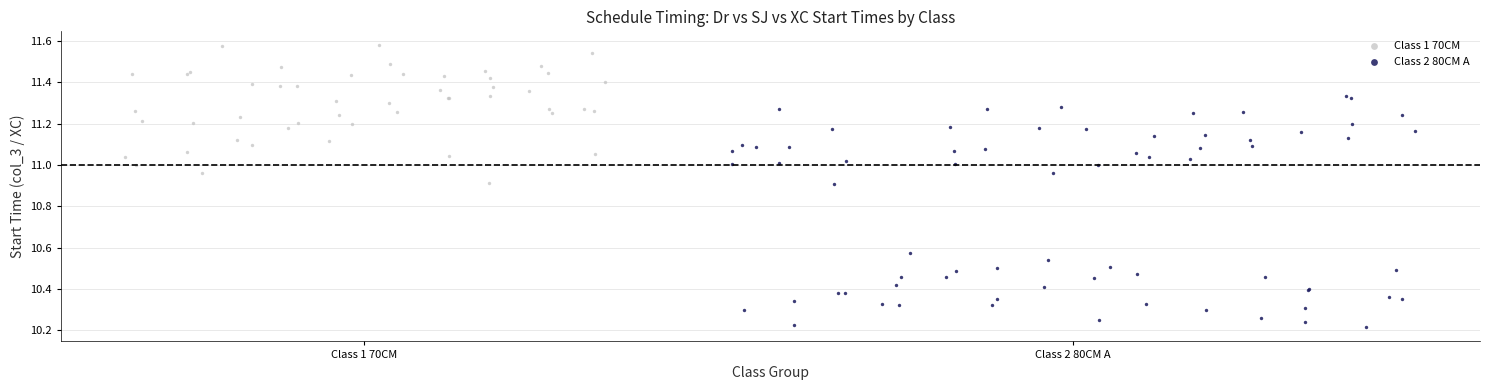

Which series contains the lowest Y value?

Class 2 80CM A